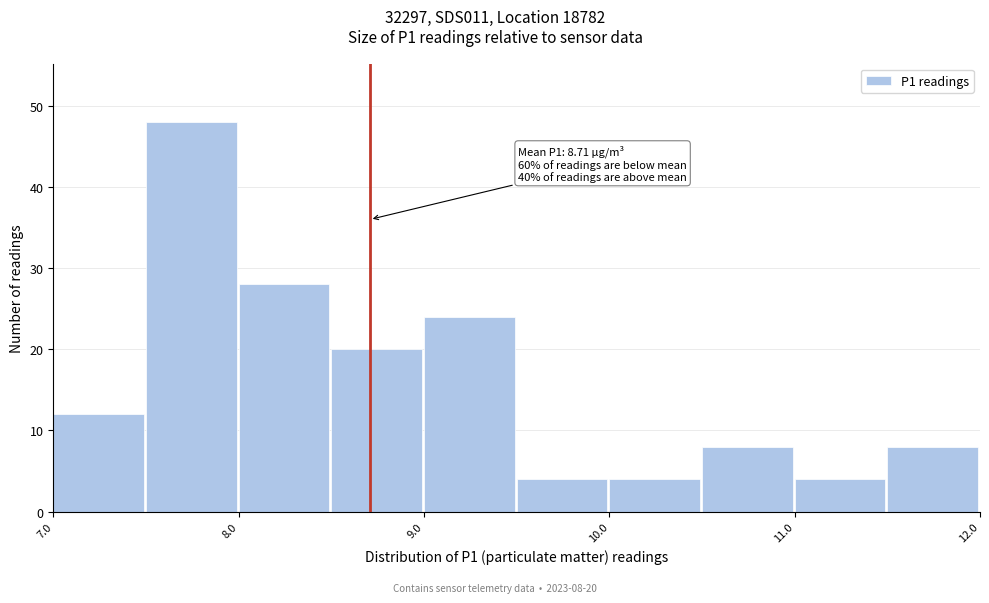

Which range on the x-axis has the tallest bar?

7.5 to 8.0